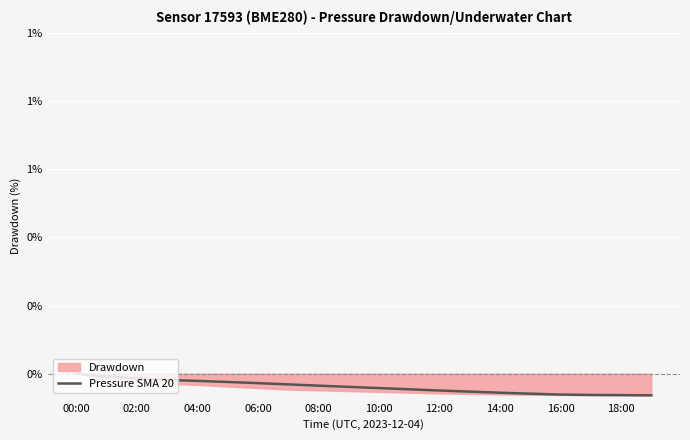

Reading left to right, transcribe all the data shown in this chart.

0.0	-0.0	-0.0	-0.0	-0.0	-0.0	-0.0	-0.0	-0.0	-0.0	-0.0	-0.0	-0.0	-0.1	-0.1	-0.1	-0.1	-0.1	-0.1	-0.1